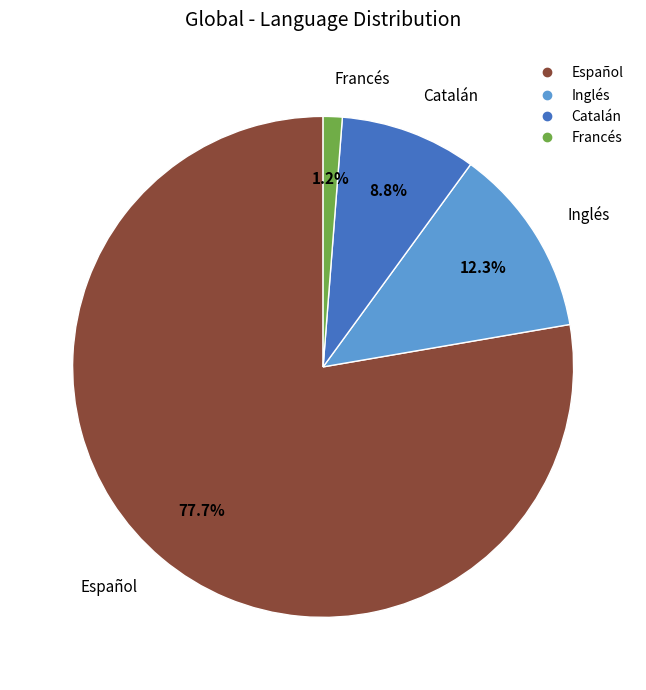

To the nearest percent, what is the difference between the Francés and Catalán slice percentages?

8%